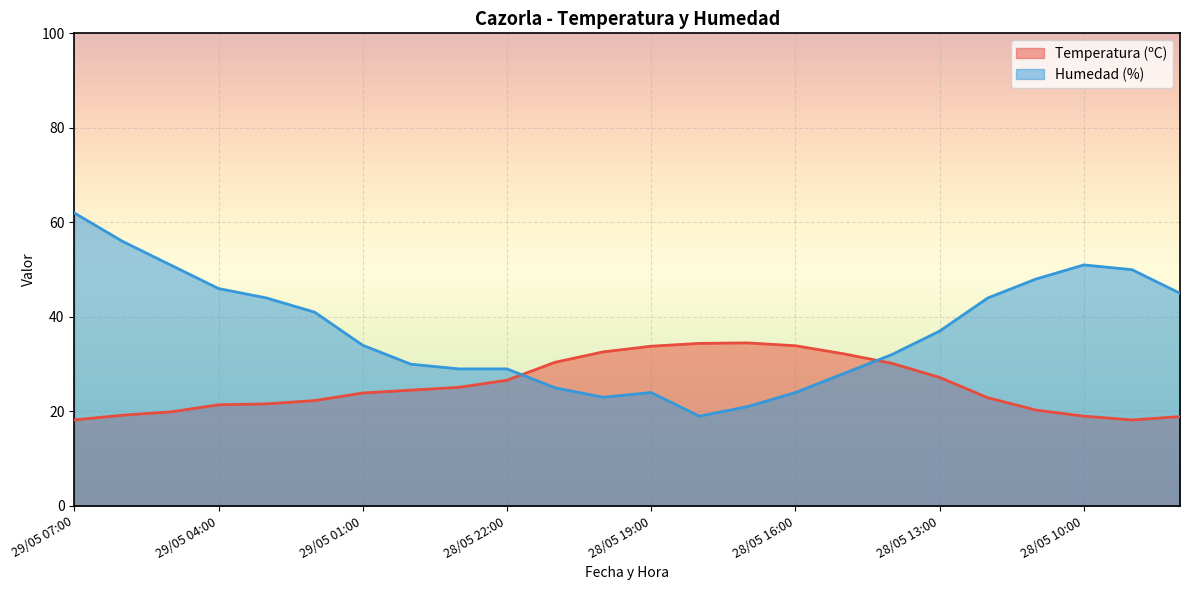

Where is Temperatura (ºC) nearest to the value 26?

28/05 22:00